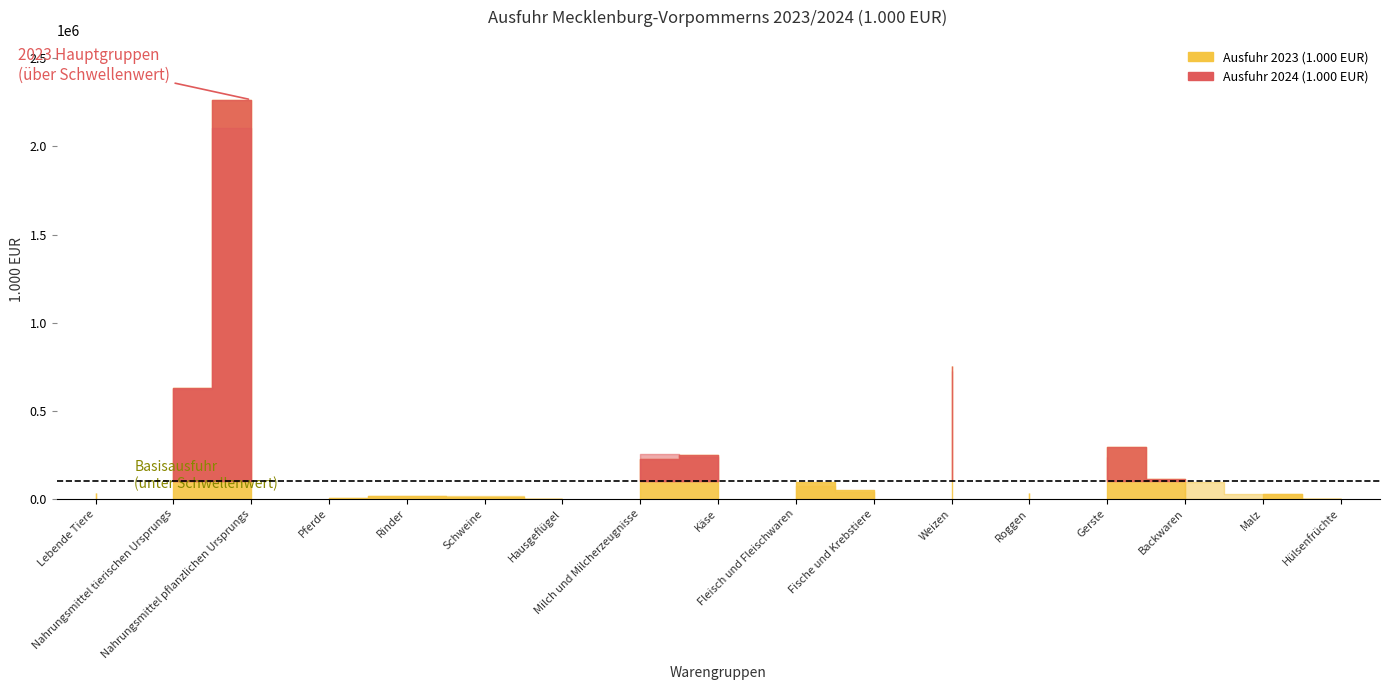

The Ausfuhr 2023 (1.000 EUR) series shows 997652 at Weizen. True or false?

False